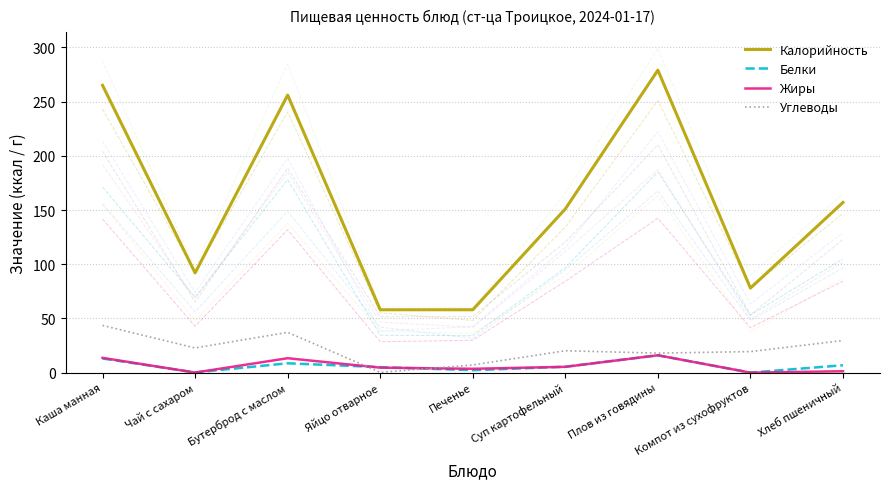

What position from the left is Плов из говядины?

7